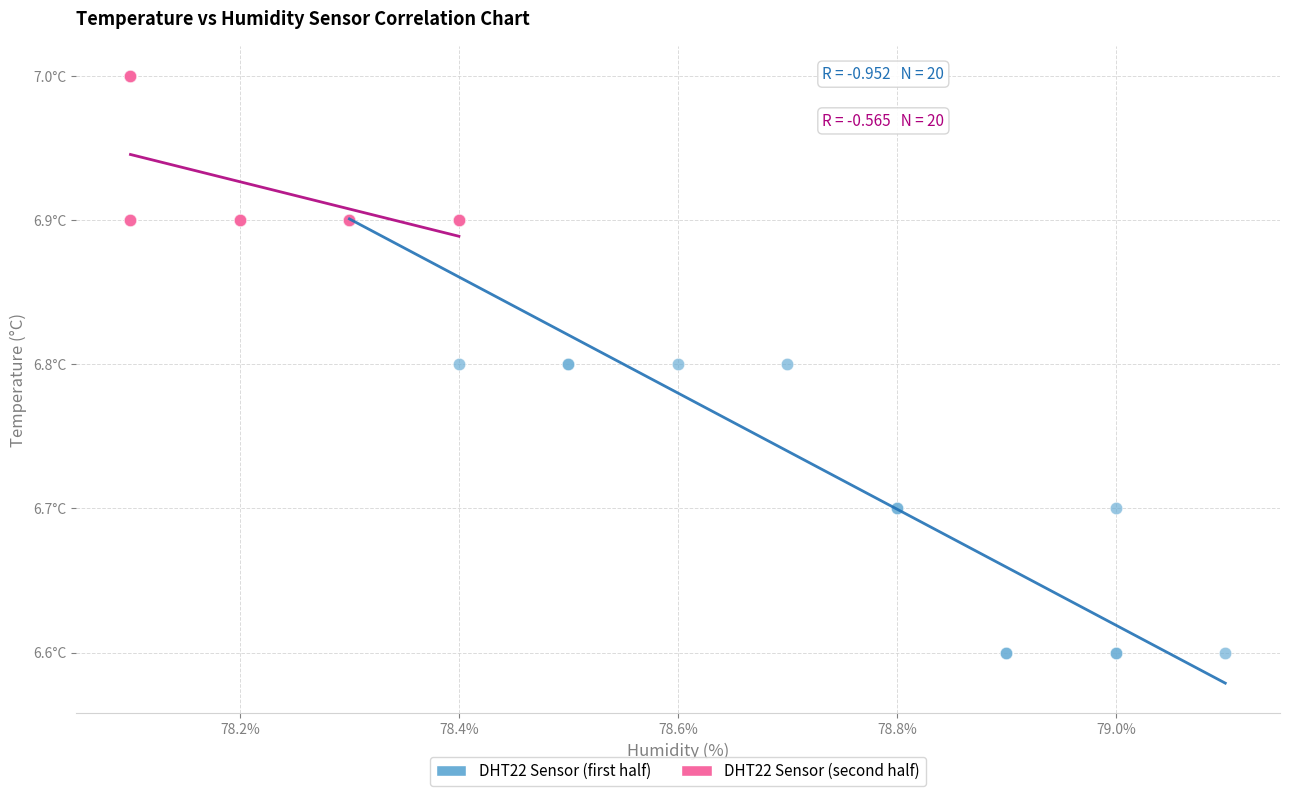

What are all the series names shown in the legend?

DHT22 Sensor (first half), DHT22 Sensor (second half)